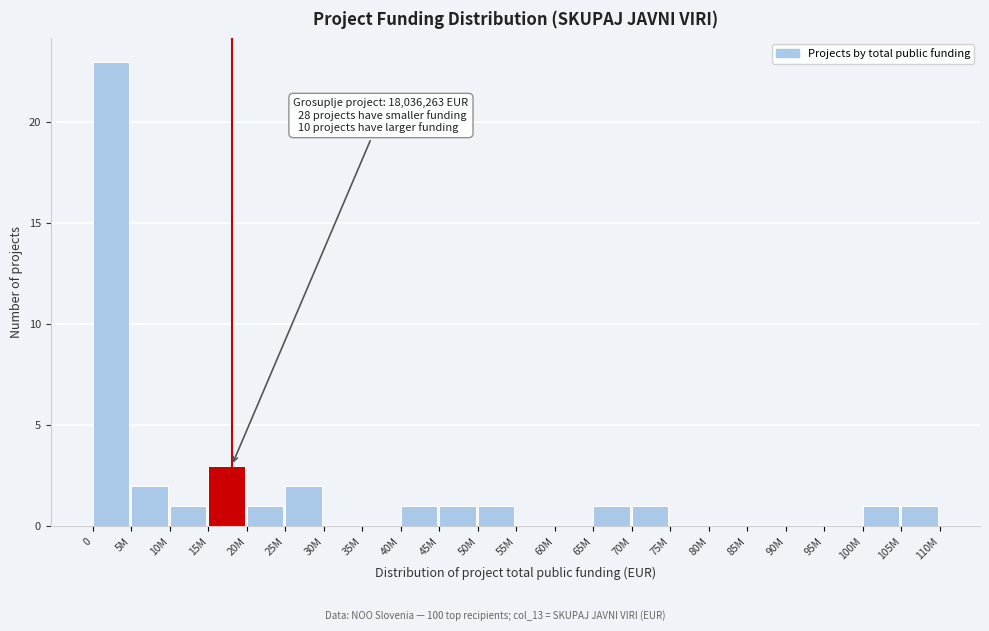

Reading left to right, transcribe all the data shown in this chart.

0=23	5M=2	10M=1	15M=3	20M=1	25M=2	30M=0	35M=0	40M=1	45M=1	50M=1	55M=0	60M=0	65M=1	70M=1	75M=0	80M=0	85M=0	90M=0	95M=0	100M=1	105M=1